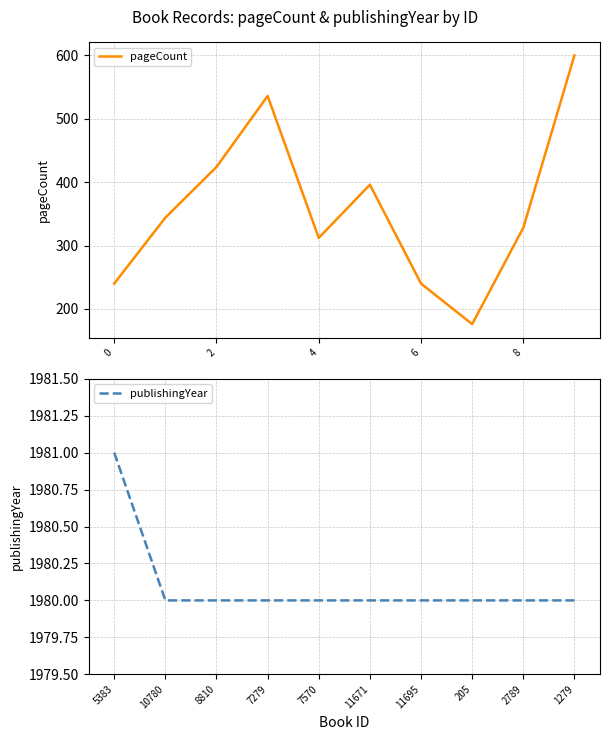

Reading left to right, list all the values displayed in this chart.

pageCount: 240	344	424	536	312	396	240	176	328	600
publishingYear: 1981	1980	1980	1980	1980	1980	1980	1980	1980	1980